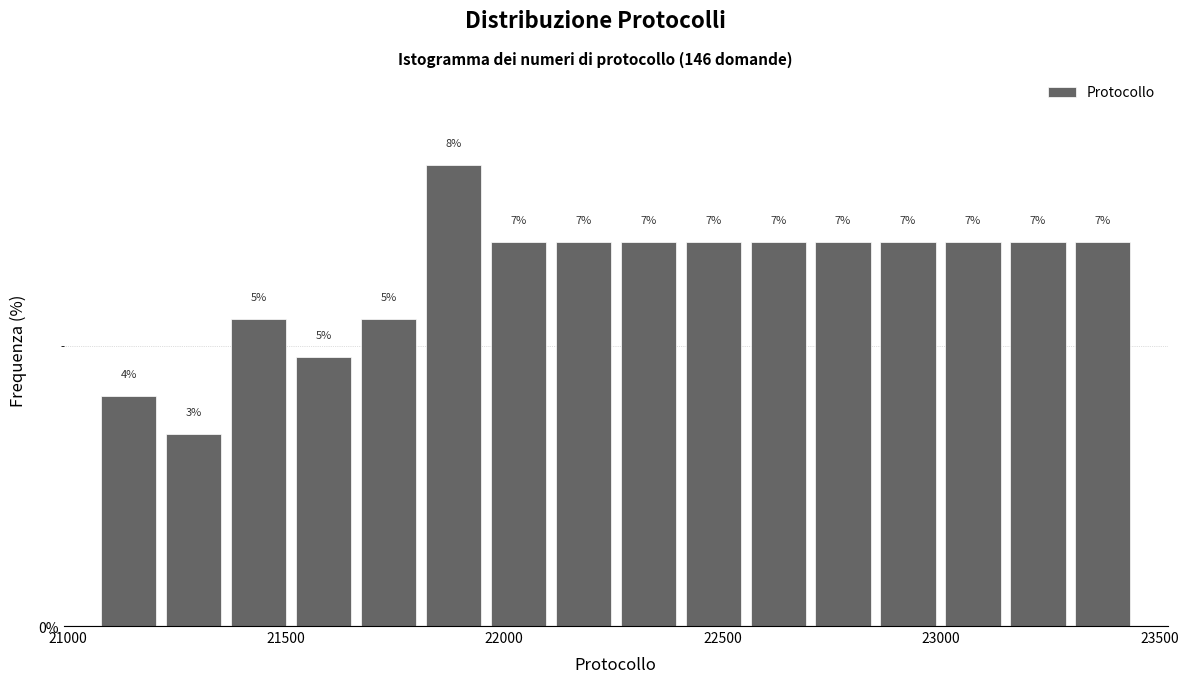

Around what value on the x-axis is the tallest bar? Give the approximate position of its centre, as read against the axis.

21900